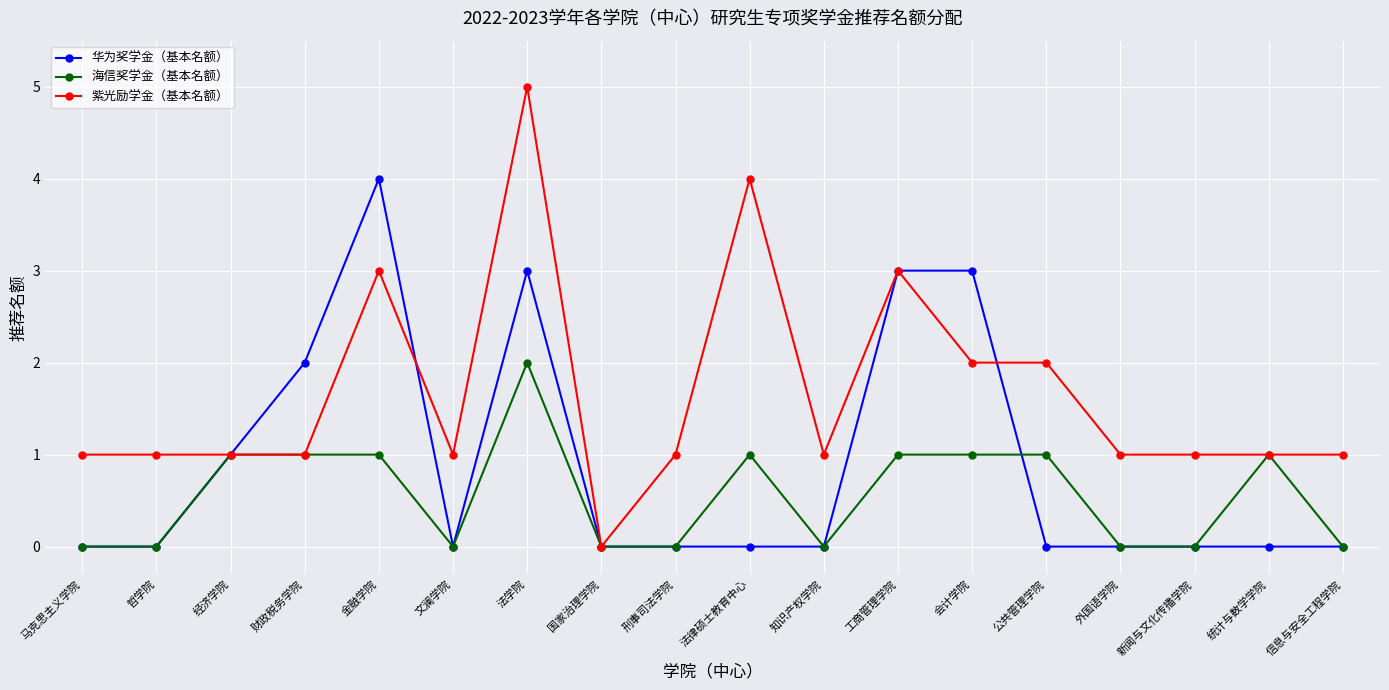

What is the difference between the maximum and minimum values in the 华为奖学金（基本名额） series?

4